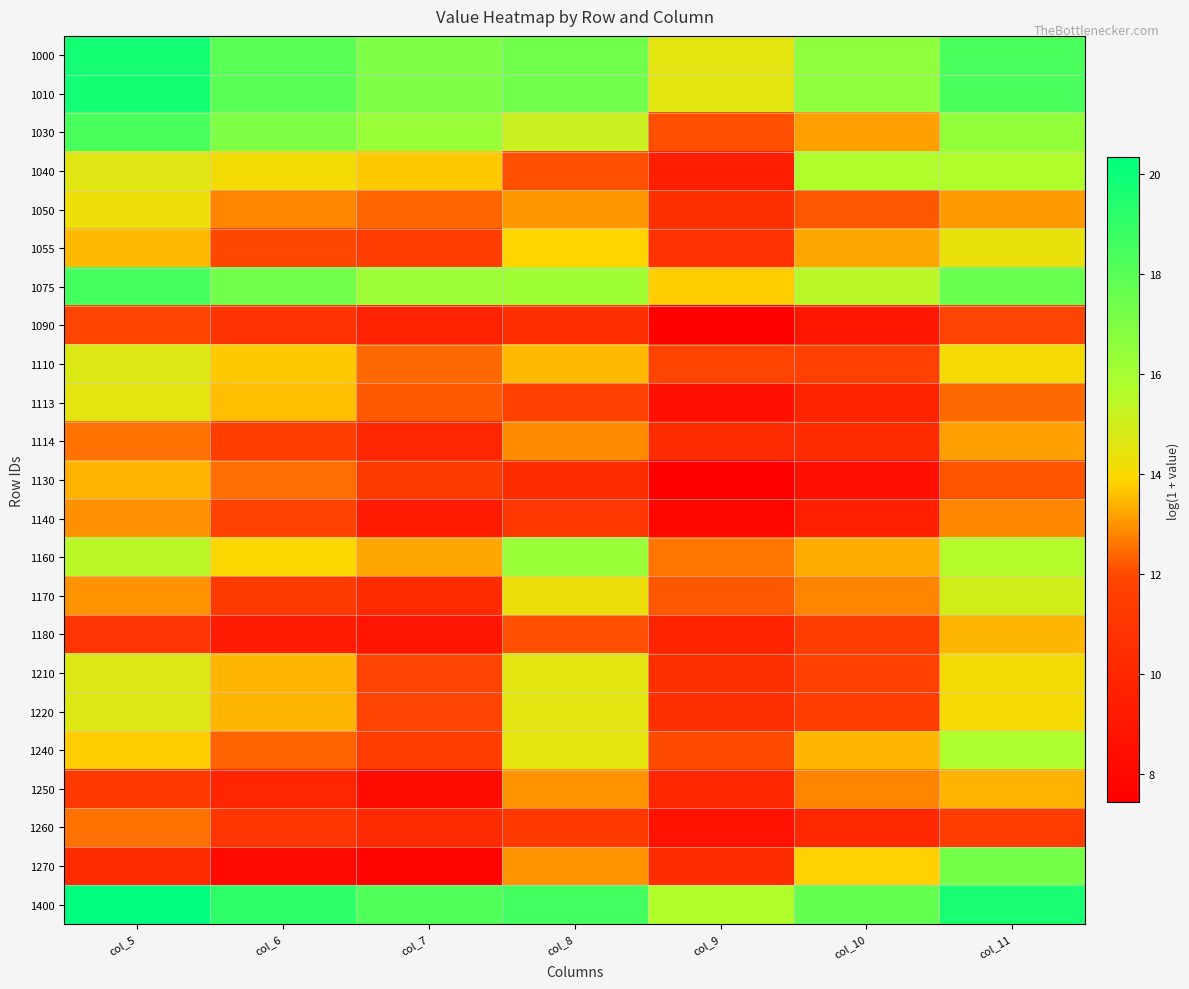

Which series has the widest spread of values?

1270